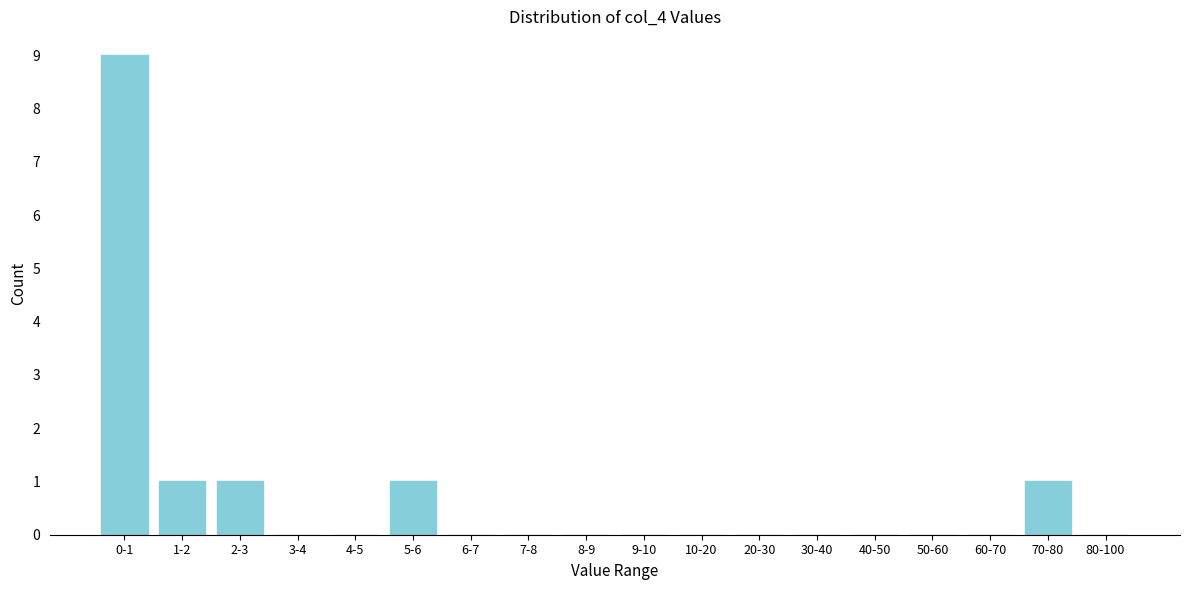

Reading right to left, what are all the values shown in this chart?

80-100=0	70-80=1	60-70=0	50-60=0	40-50=0	30-40=0	20-30=0	10-20=0	9-10=0	8-9=0	7-8=0	6-7=0	5-6=1	4-5=0	3-4=0	2-3=1	1-2=1	0-1=9